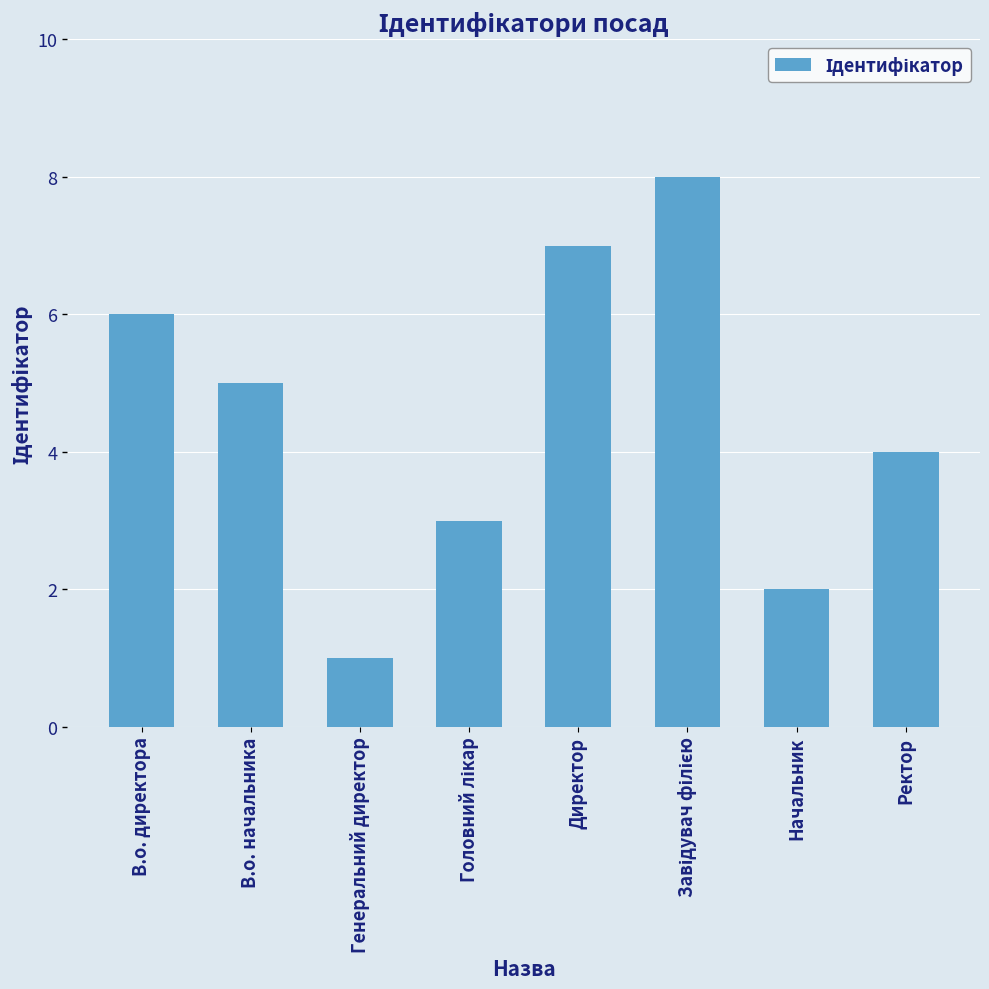

How many bars are there in total?

8